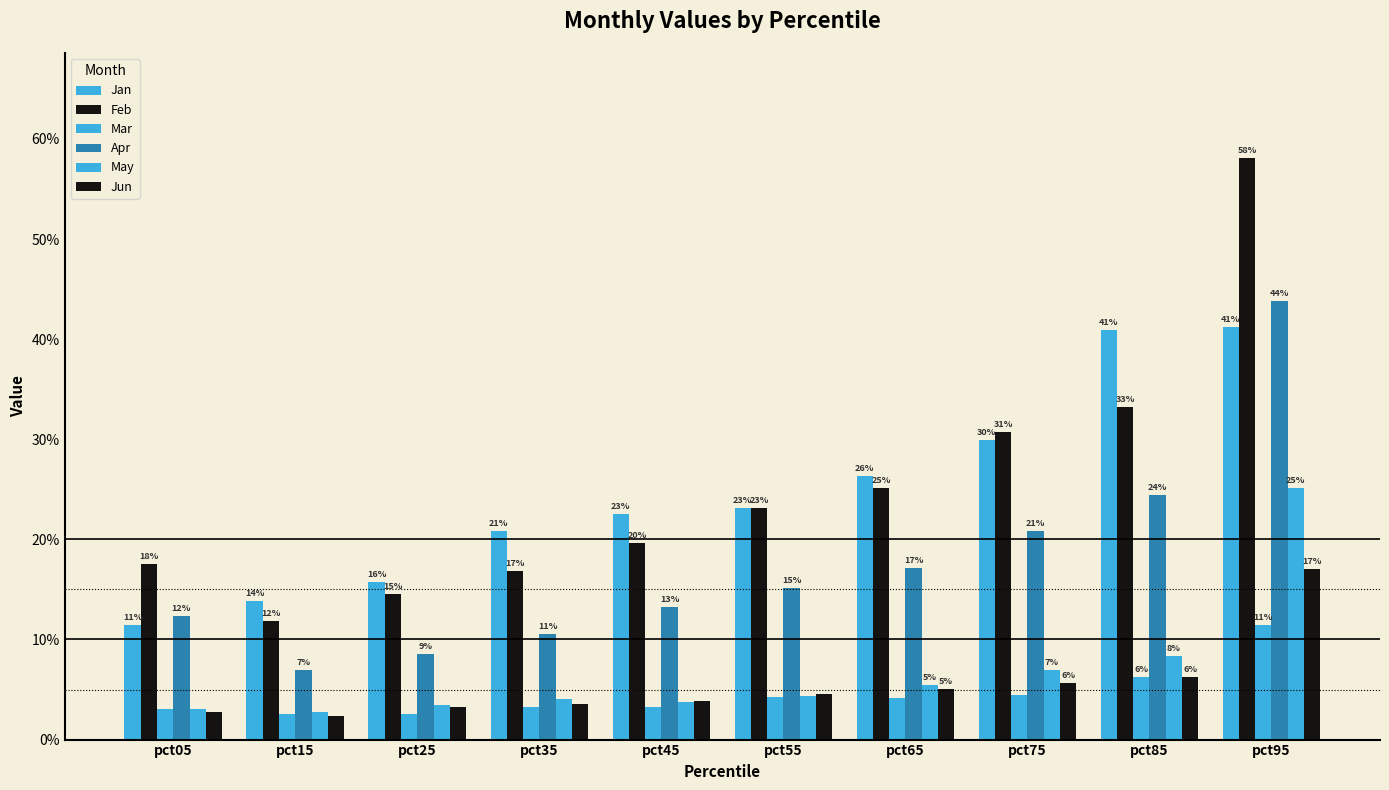

At which category is the sum across all series the highest?

pct95